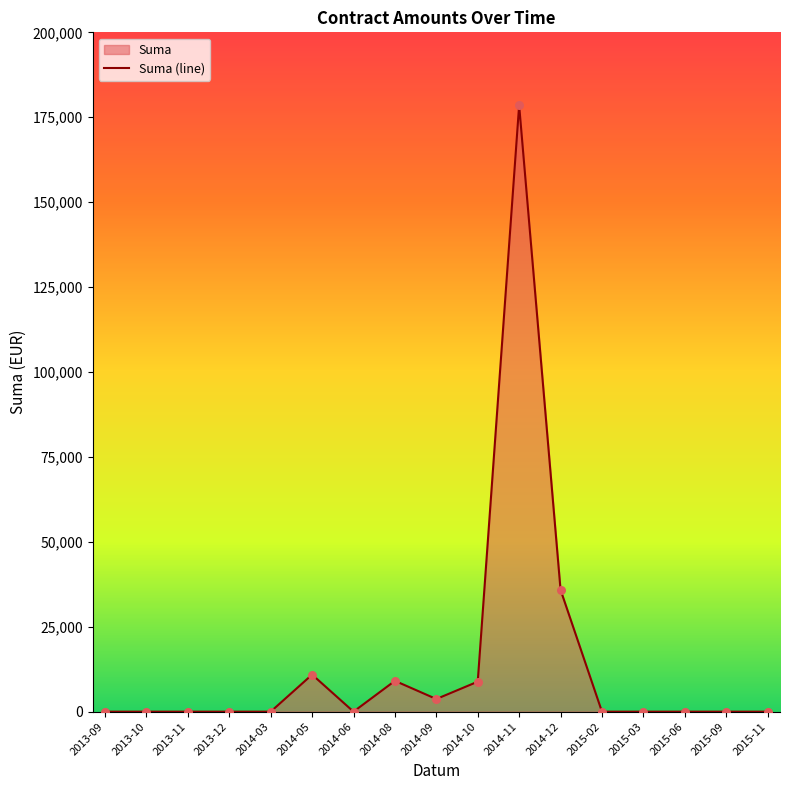

Between 2014-05 and 2014-08, which is larger?

2014-05